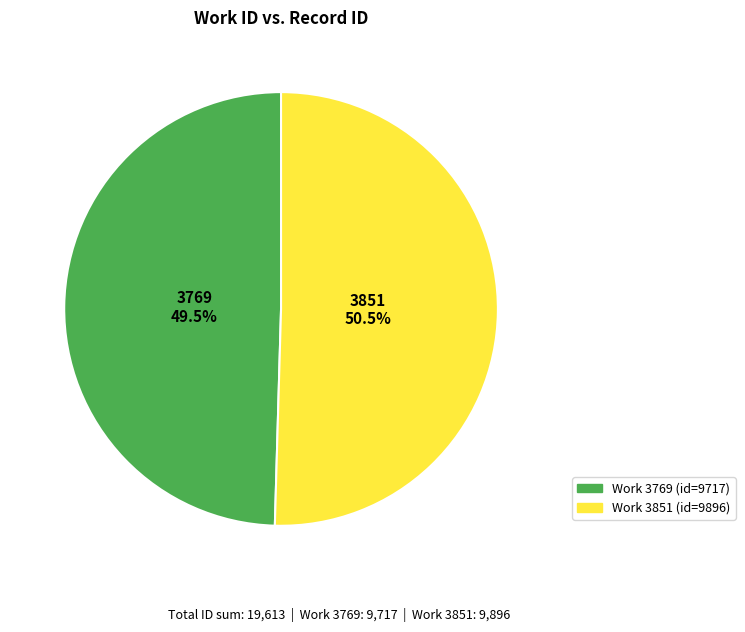

Is there any slice that represents more than half of the pie?

Yes